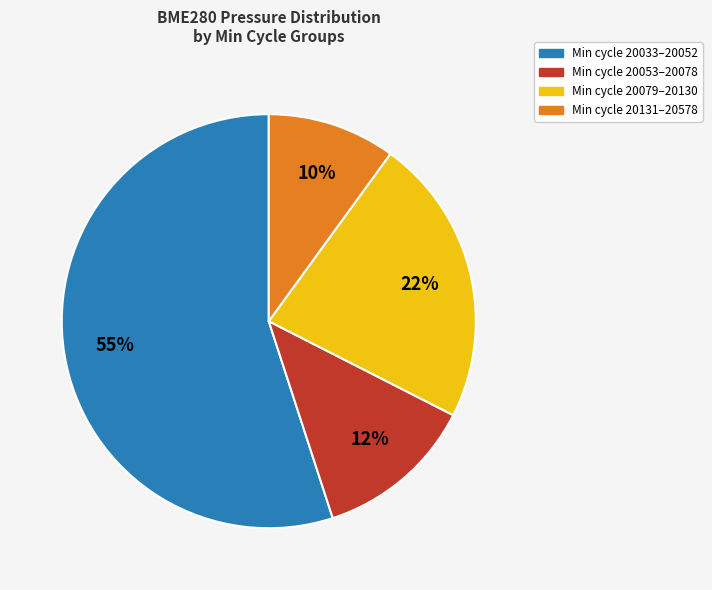

What is the smallest slice in the pie chart?

Min cycle 20131–20578